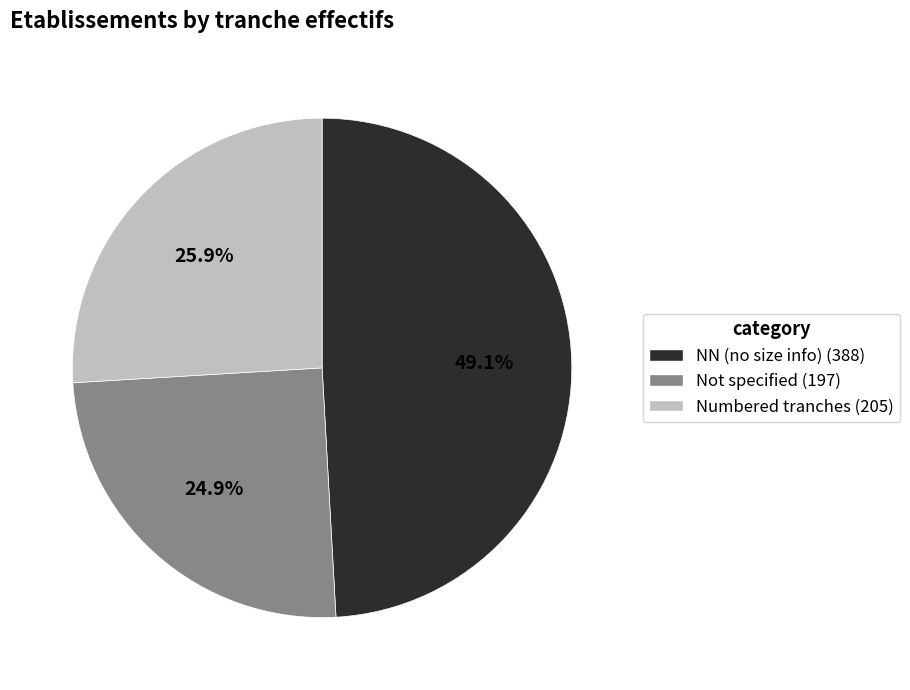

Is there a majority slice in this chart?

No